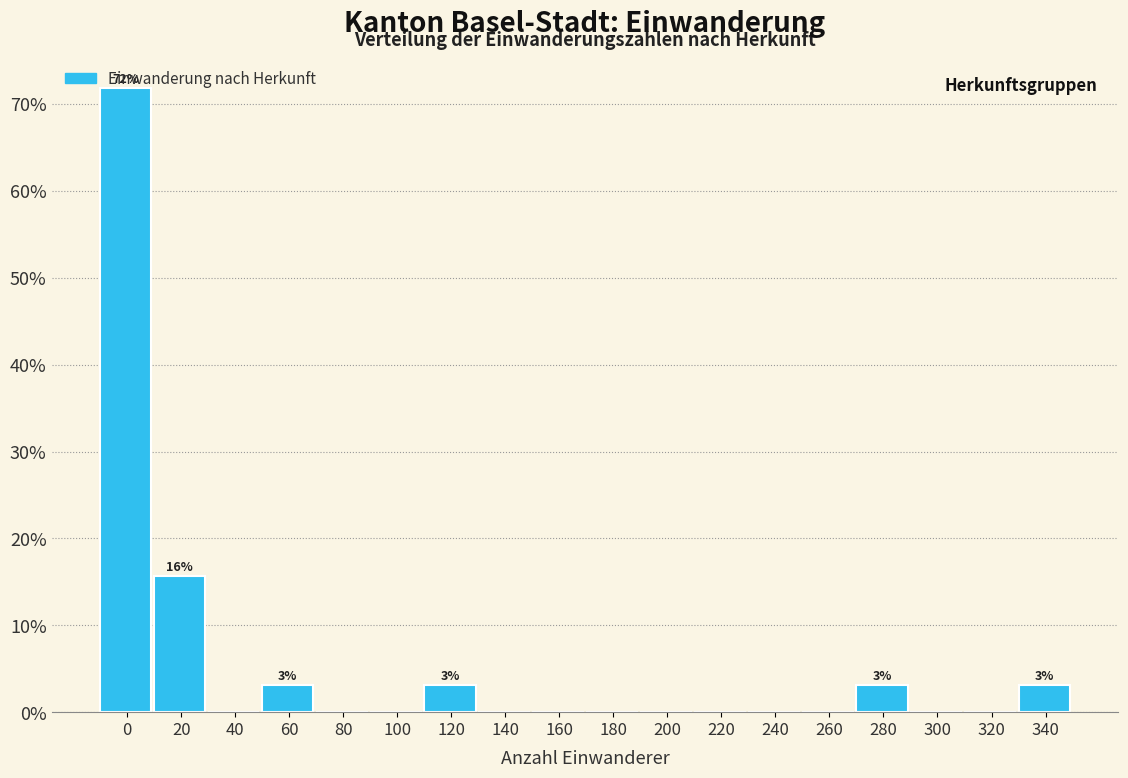

At which label is the value closest to 35?

20